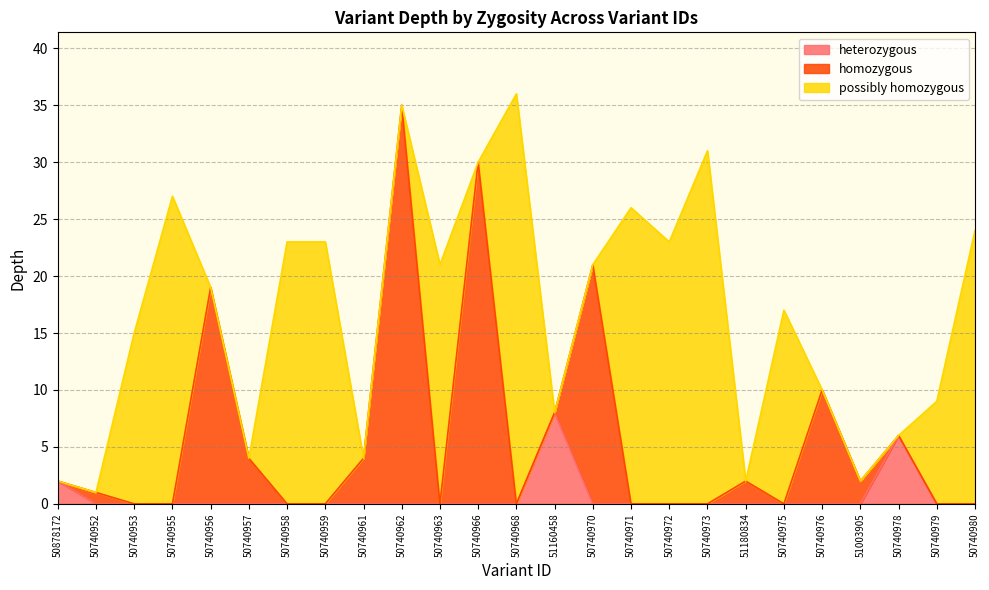

Reading left to right, list all the values displayed in this chart.

50878172=2	50740952=1	50740953=15	50740955=27	50740956=19	50740957=4	50740958=23	50740959=23	50740961=4	50740962=35	50740963=21	50740966=30	50740968=36	51160458=8	50740970=21	50740971=26	50740972=23	50740973=31	51180834=2	50740975=17	50740976=10	51003905=2	50740978=6	50740979=9	50740980=24